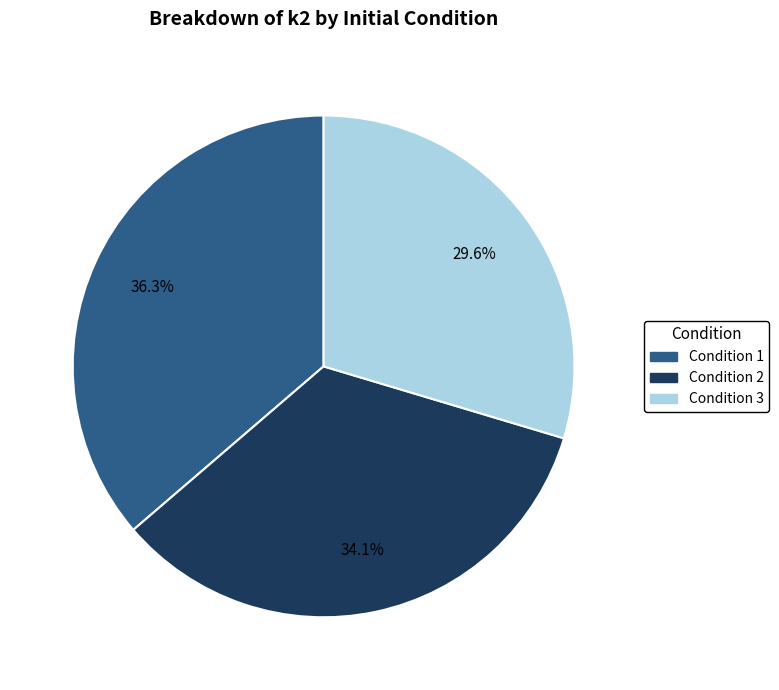

Which slice is the largest?

Condition 1